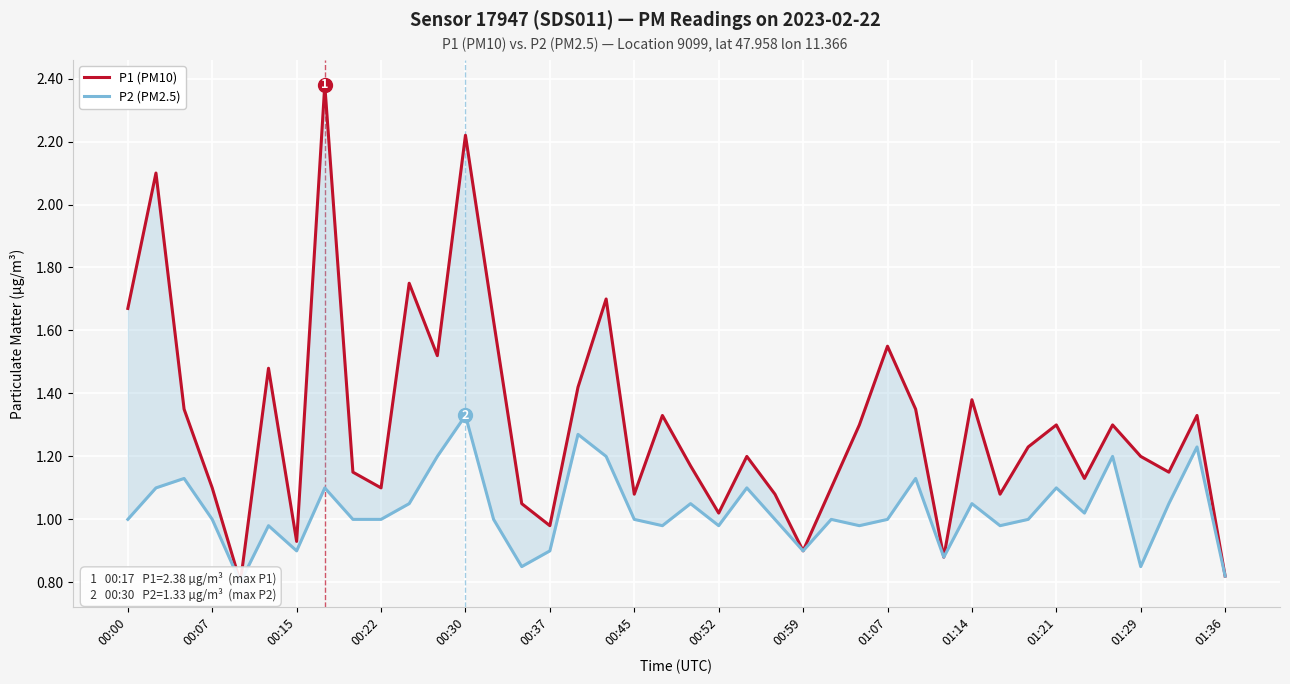

What are all the series names shown in the legend?

P1 (PM10), P2 (PM2.5)